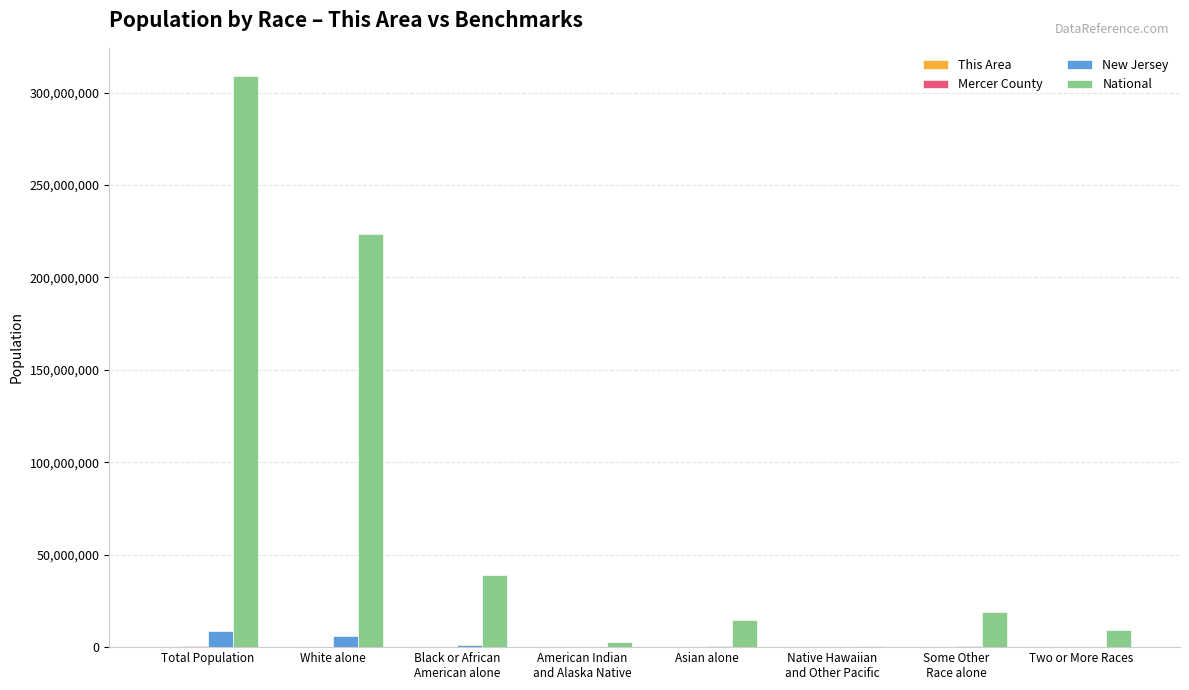

Which series has the largest total across all categories?

National